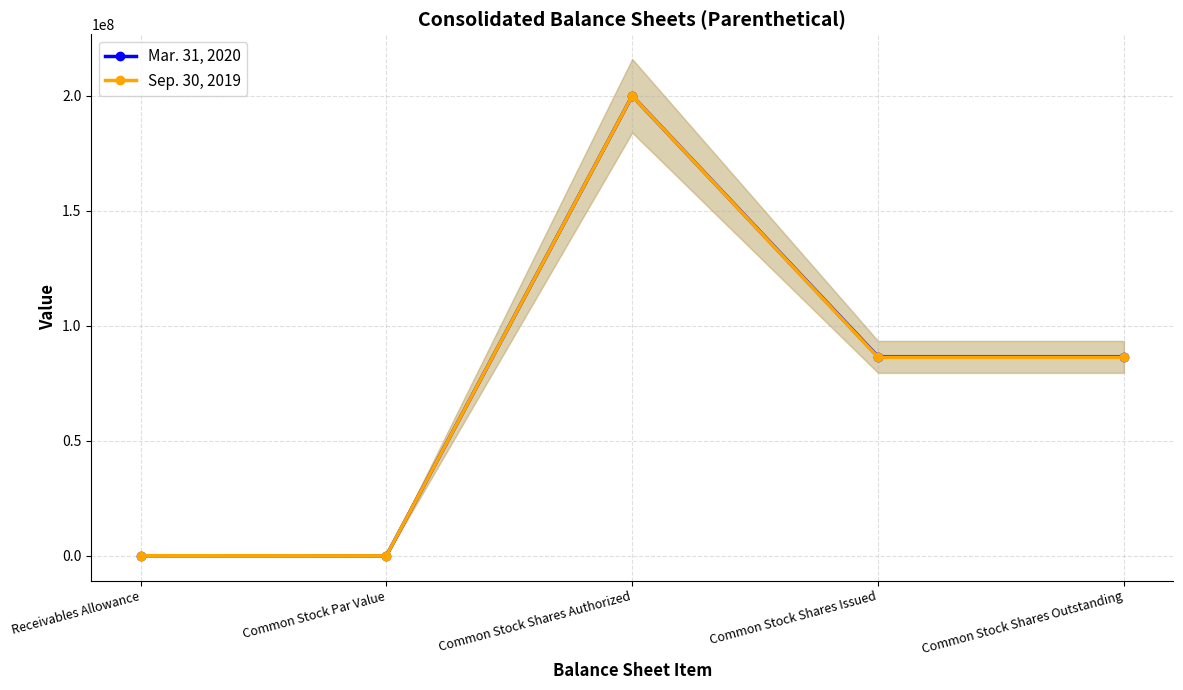

True or false: Mar. 31, 2020 and Sep. 30, 2019 cross at least once.

False